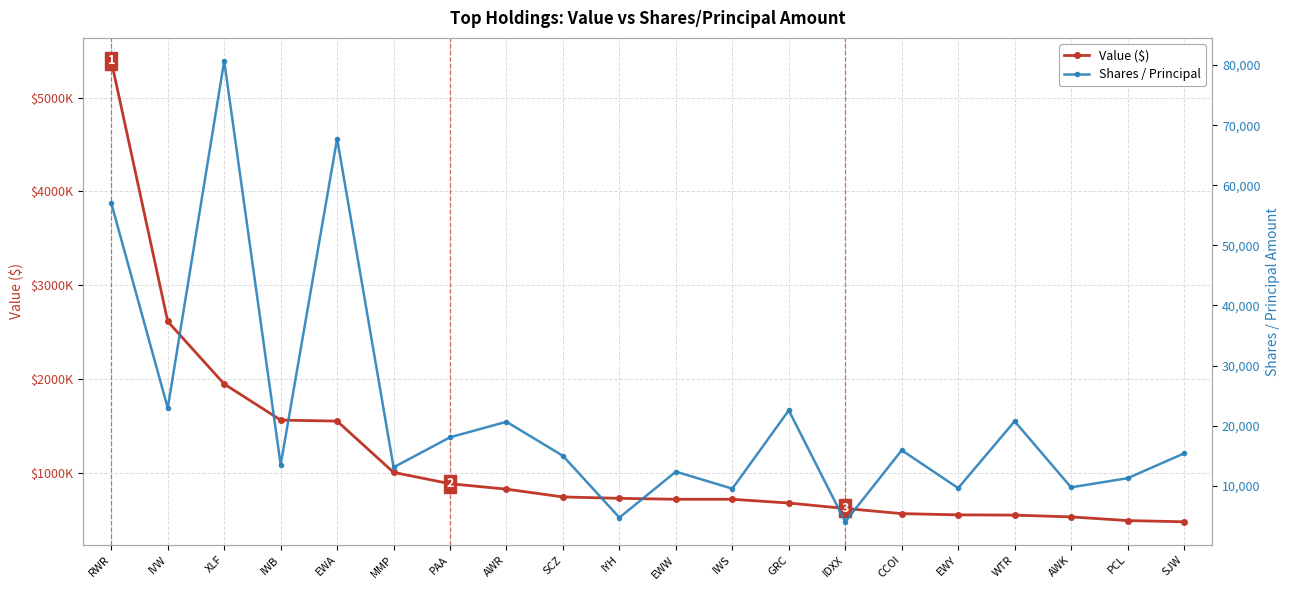

What is the difference between the Shares / Principal values at GRC and IDXX?

18544